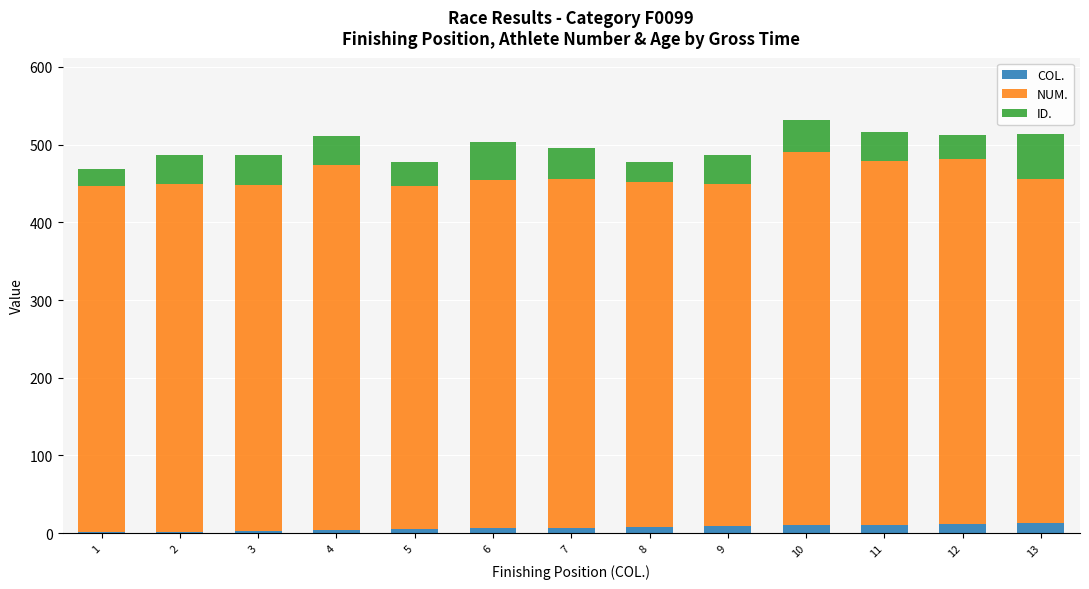

What is the sum of all COL. values?

91